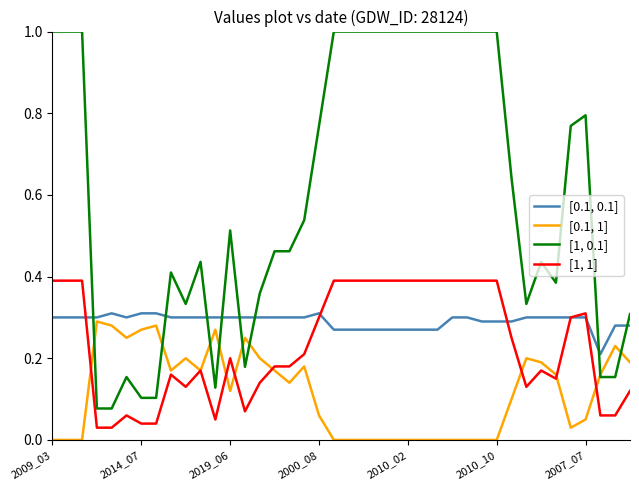

What are all the series names shown in the legend?

[0.1, 0.1], [0.1, 1], [1, 0.1], [1, 1]